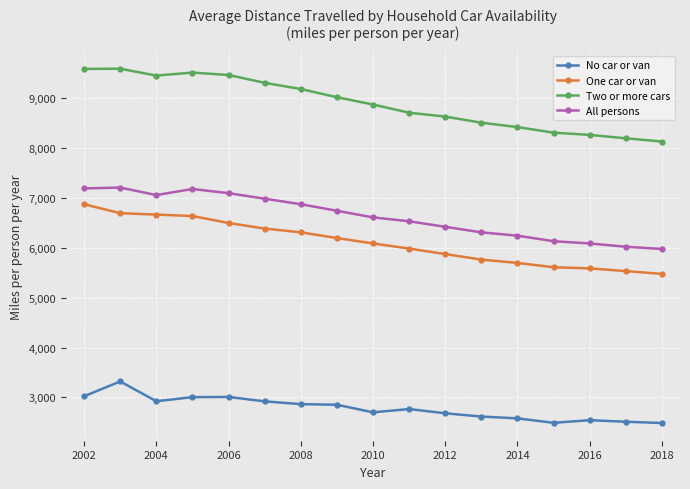

Which series has the widest spread of values?

Two or more cars